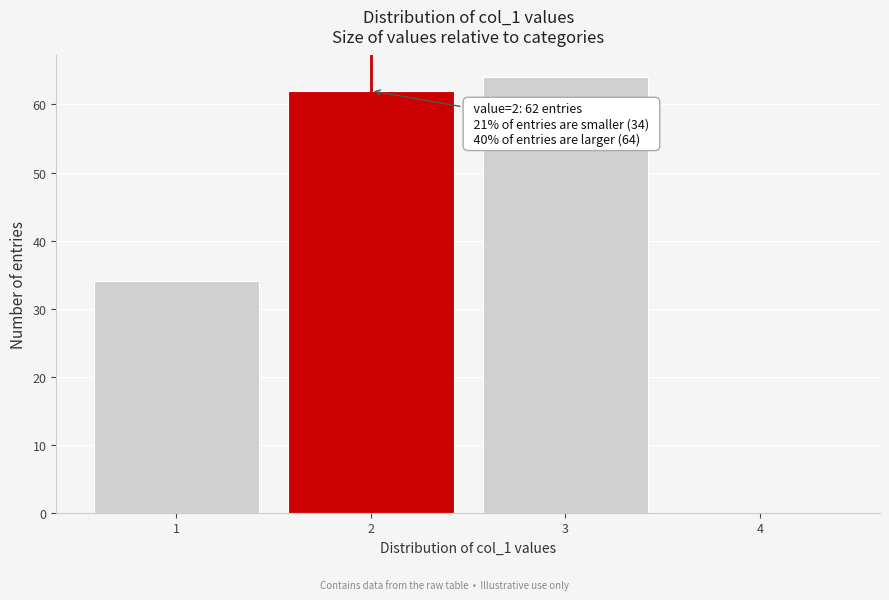

Reading right to left, what are all the values shown in this chart?

4=0	3=64	2=62	1=34